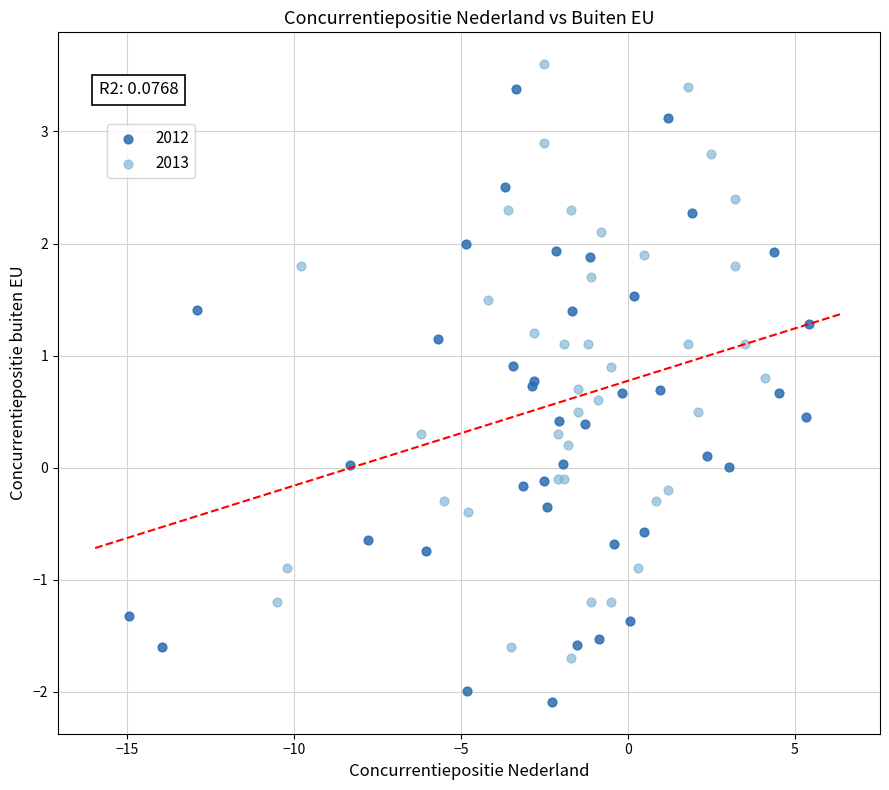

What are all the series names shown in the legend?

2012, 2013